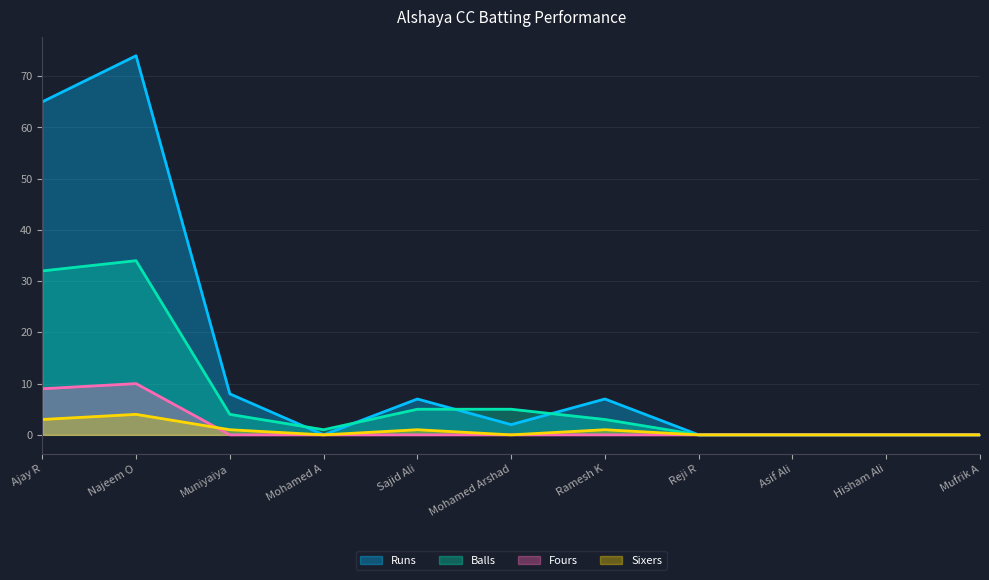

How many data points in Runs are less than 2?

5